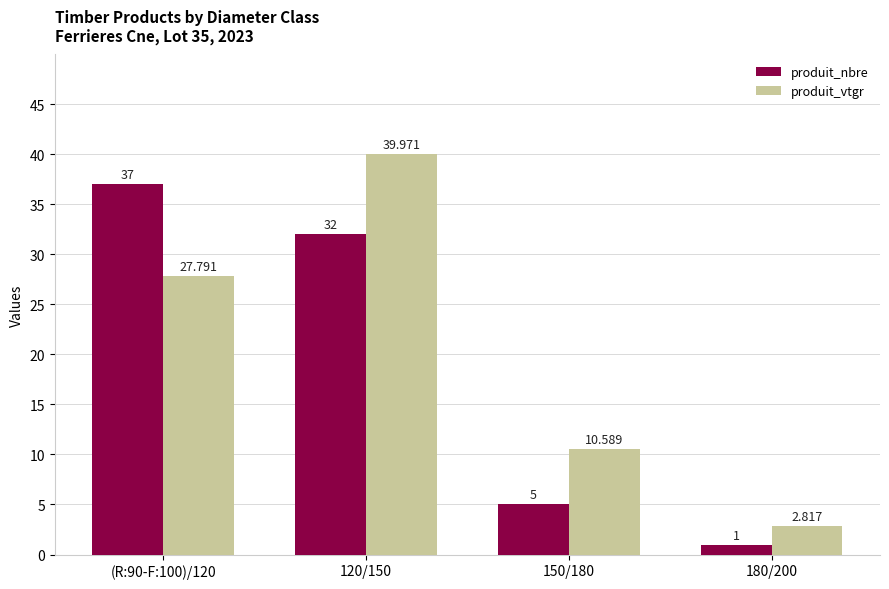

Which series has the largest total across all categories?

produit_vtgr